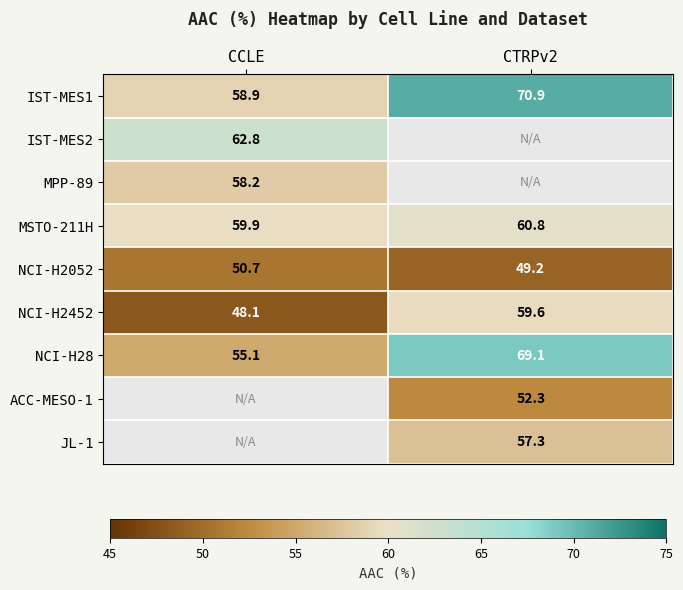

What is the sum of the NCI-H2452 values at CTRPv2 and CCLE?

107.7